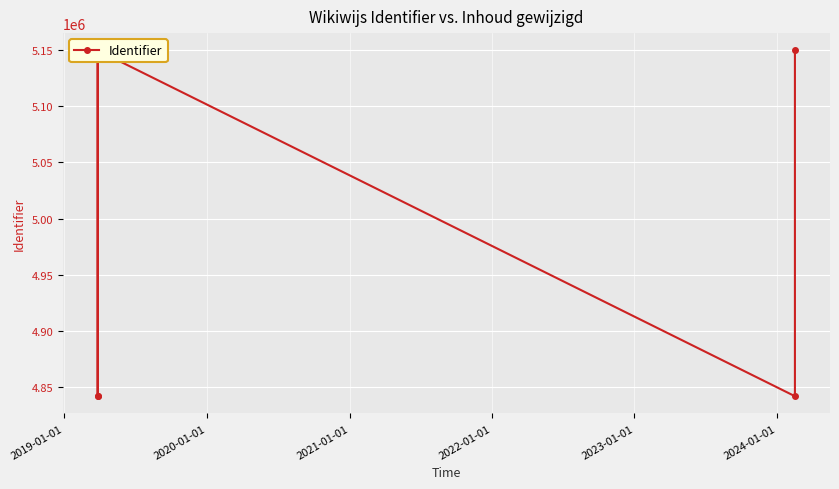

True or false: the data has more than 2 interior local peaks.

False